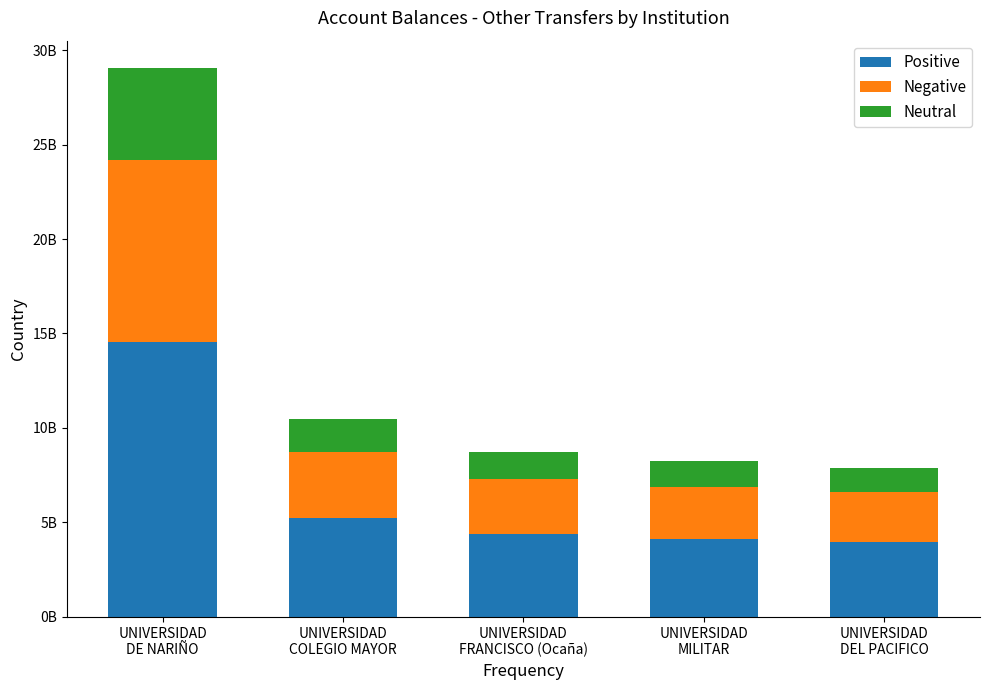

What are all the series names shown in the legend?

Positive, Negative, Neutral